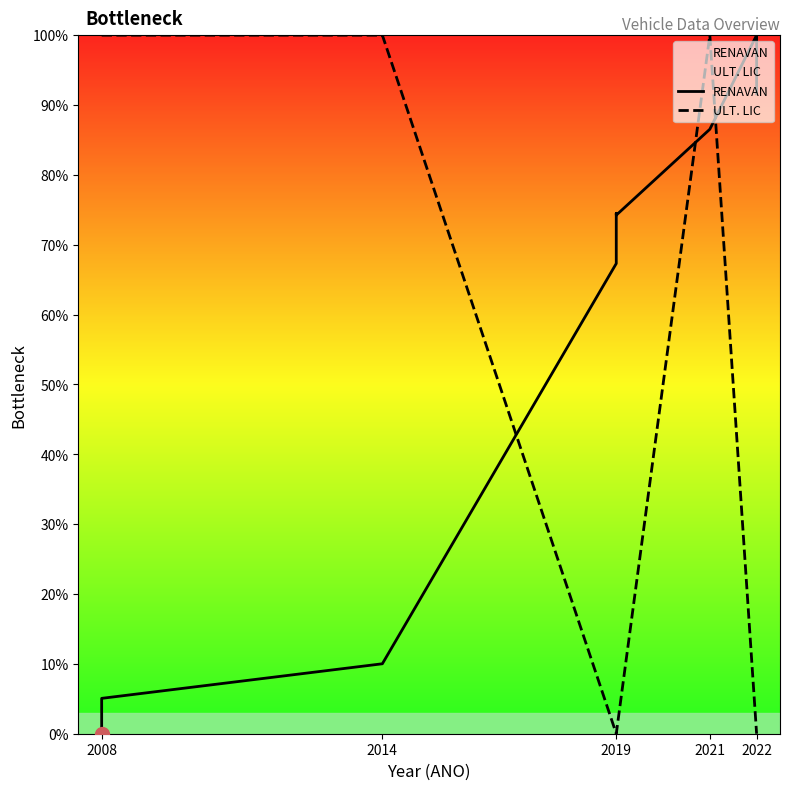

Rank the series by their average value, from lowest to highest.

ULT. LIC, RENAVAN